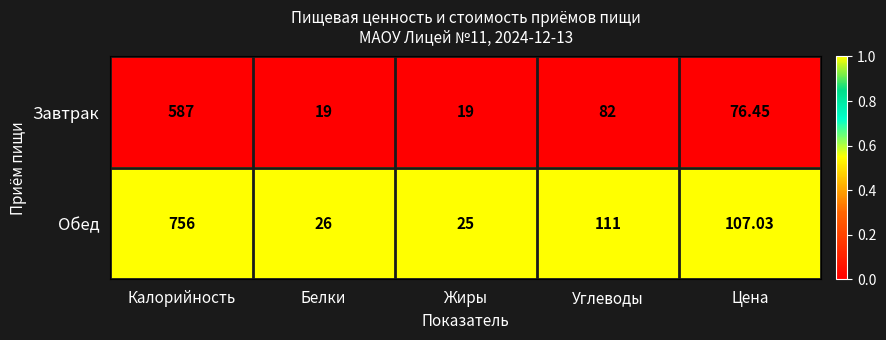

At which label does Обед reach its minimum?

Жиры